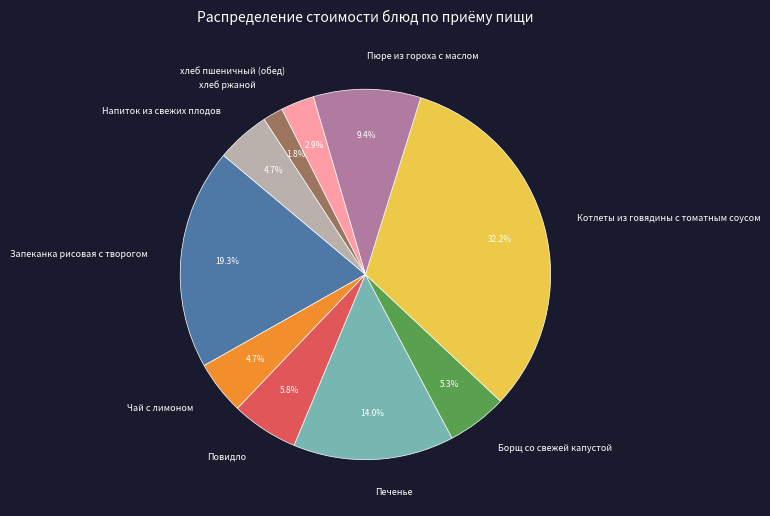

To the nearest percent, what is the average slice percentage?

10%